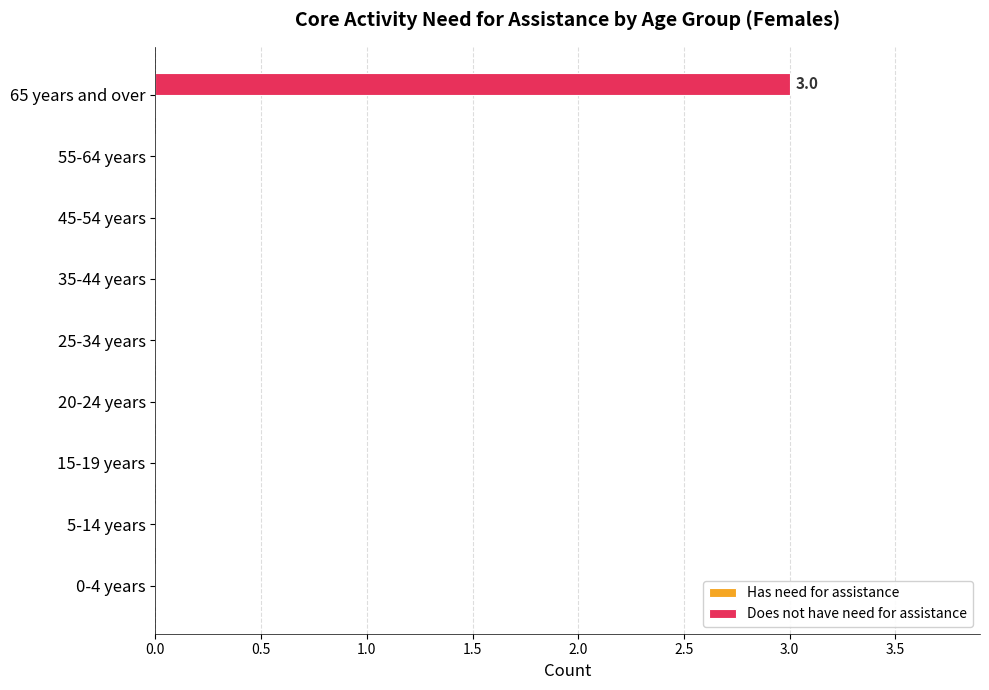

The value at 35-44 years is 0. True or false?

True